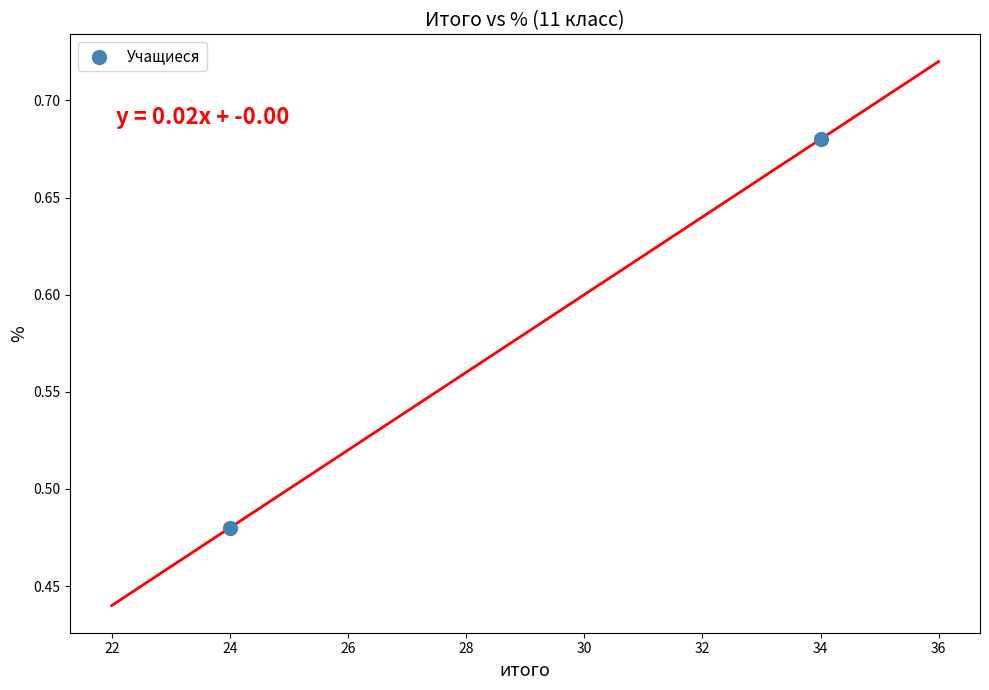

What is the average Y value?

0.6